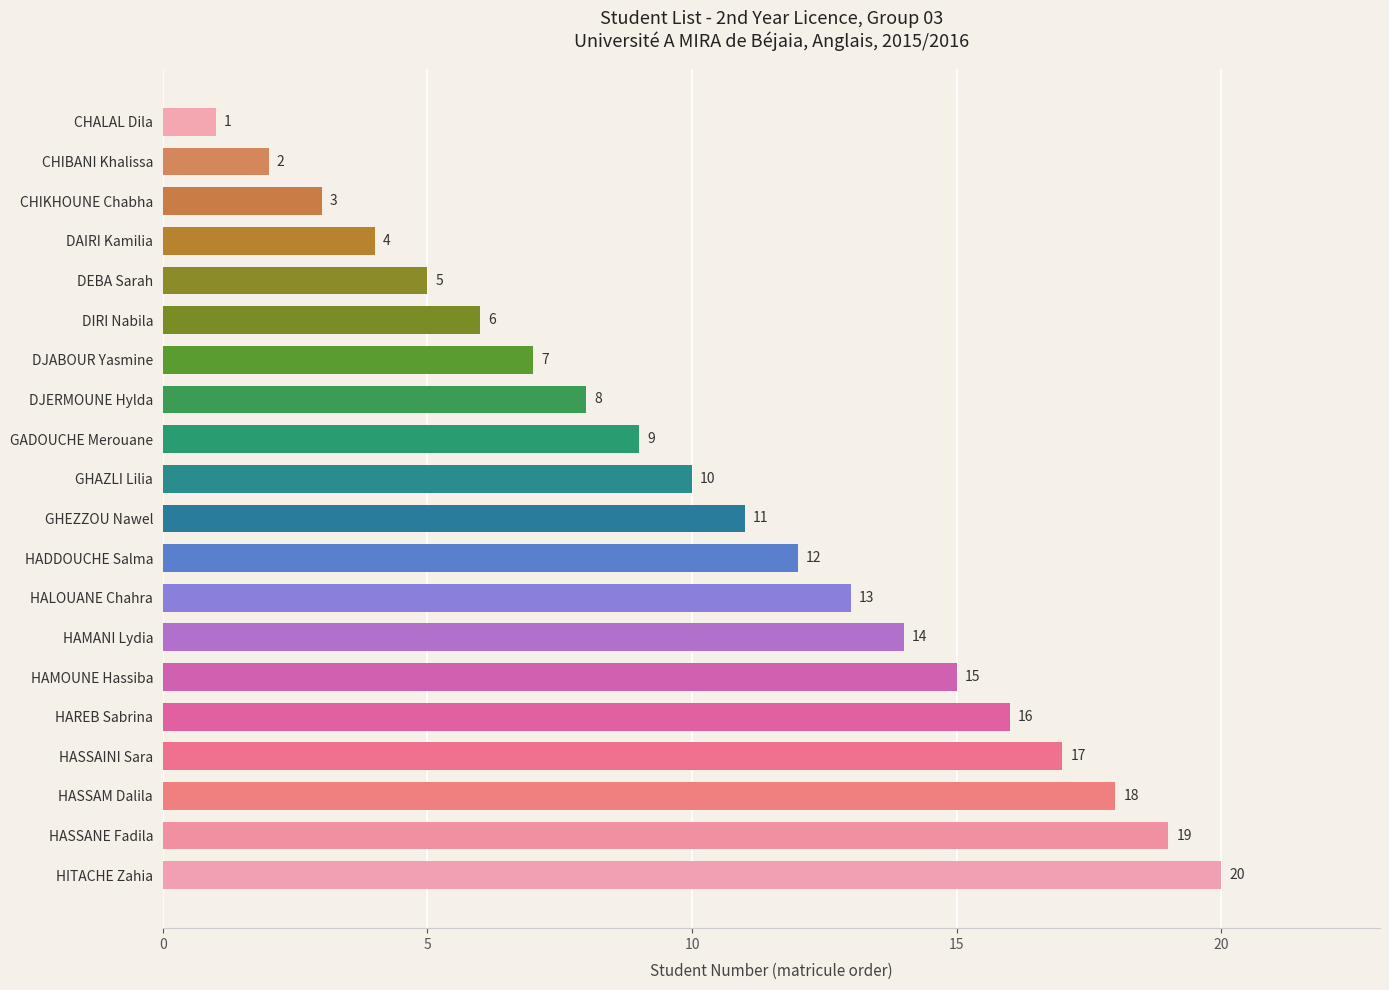

True or false: the data shows 9 at GADOUCHE Merouane.

True